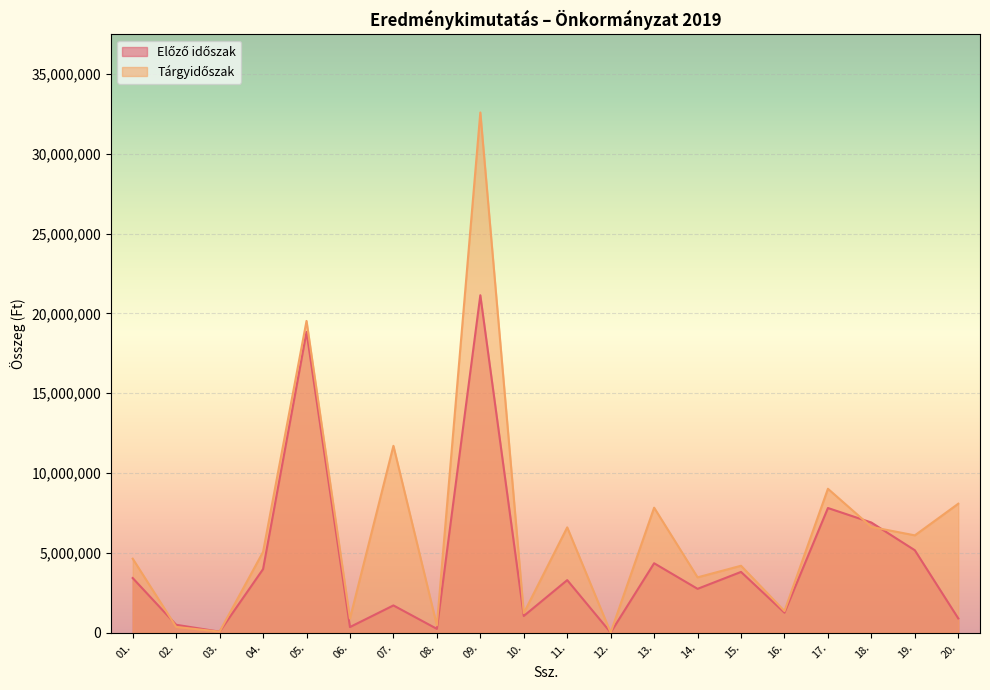

What is the value of the Tárgyidőszak point at the 7th from the left?

11707720